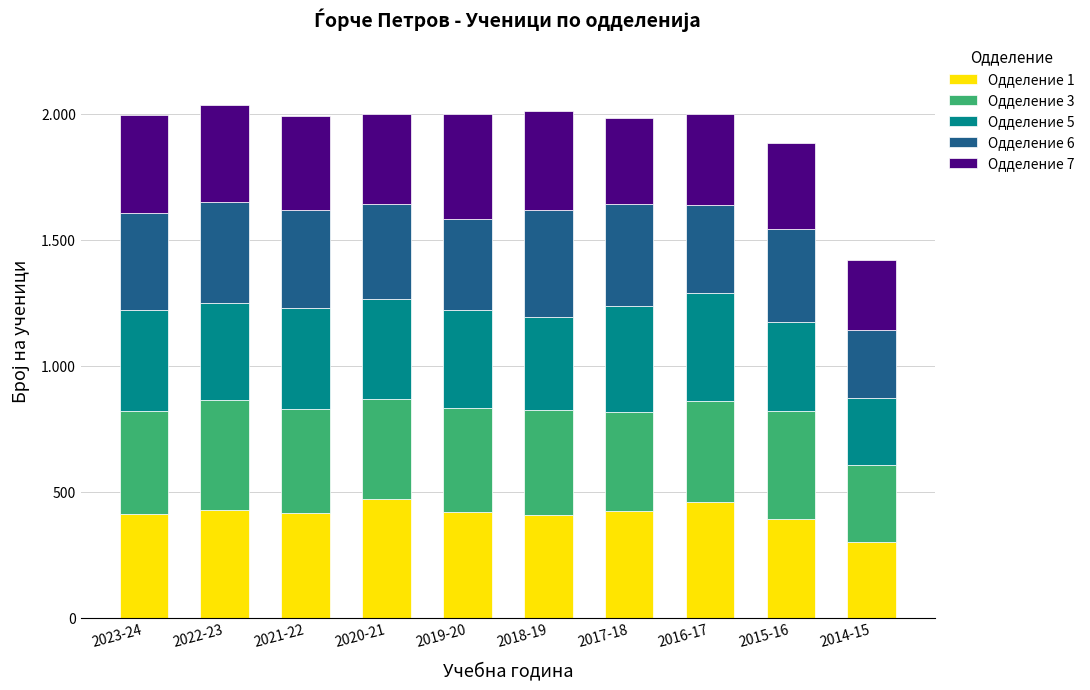

At how many categories does at least one series exceed 376?

9